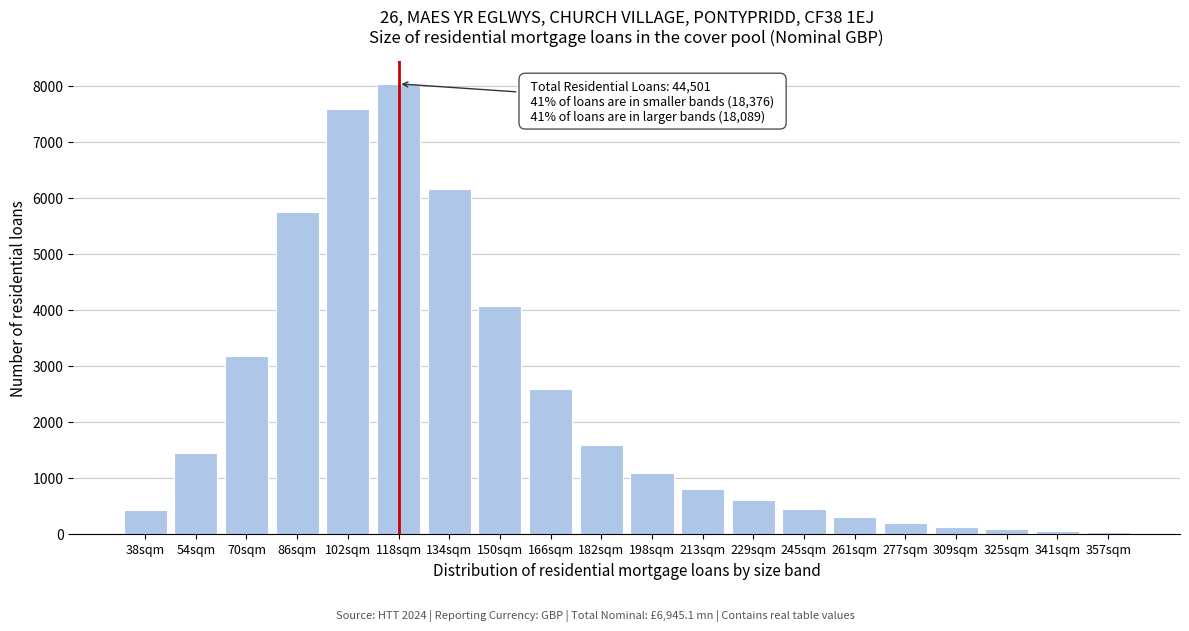

What is the change in value from 70sqm to 261sqm?

-2877